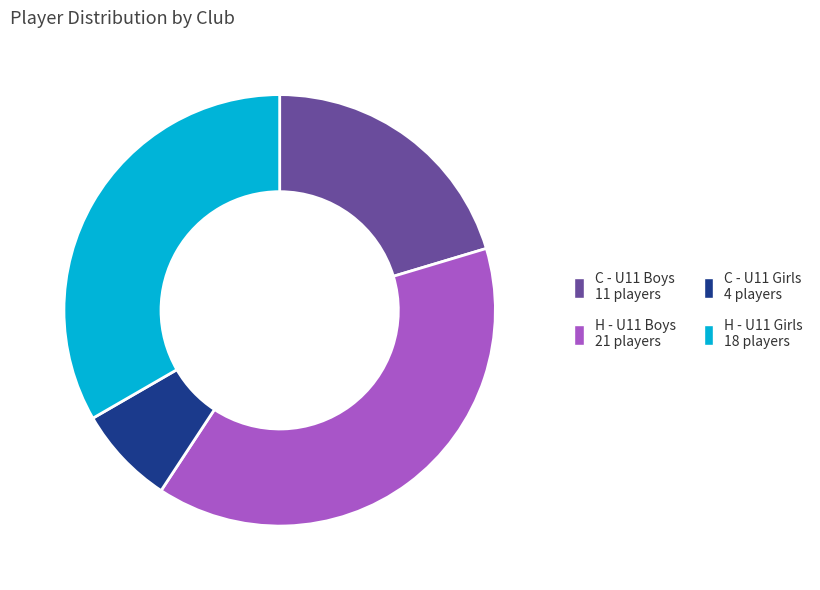

Does any single category account for the majority?

No